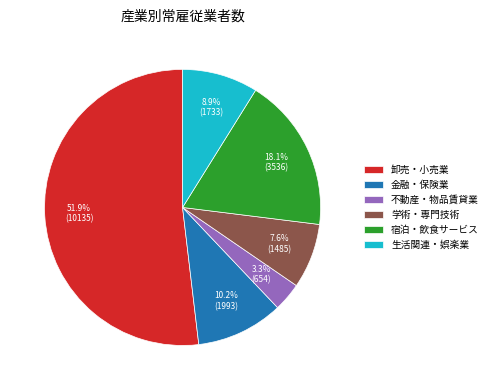

Count the number of slices in the pie.

6